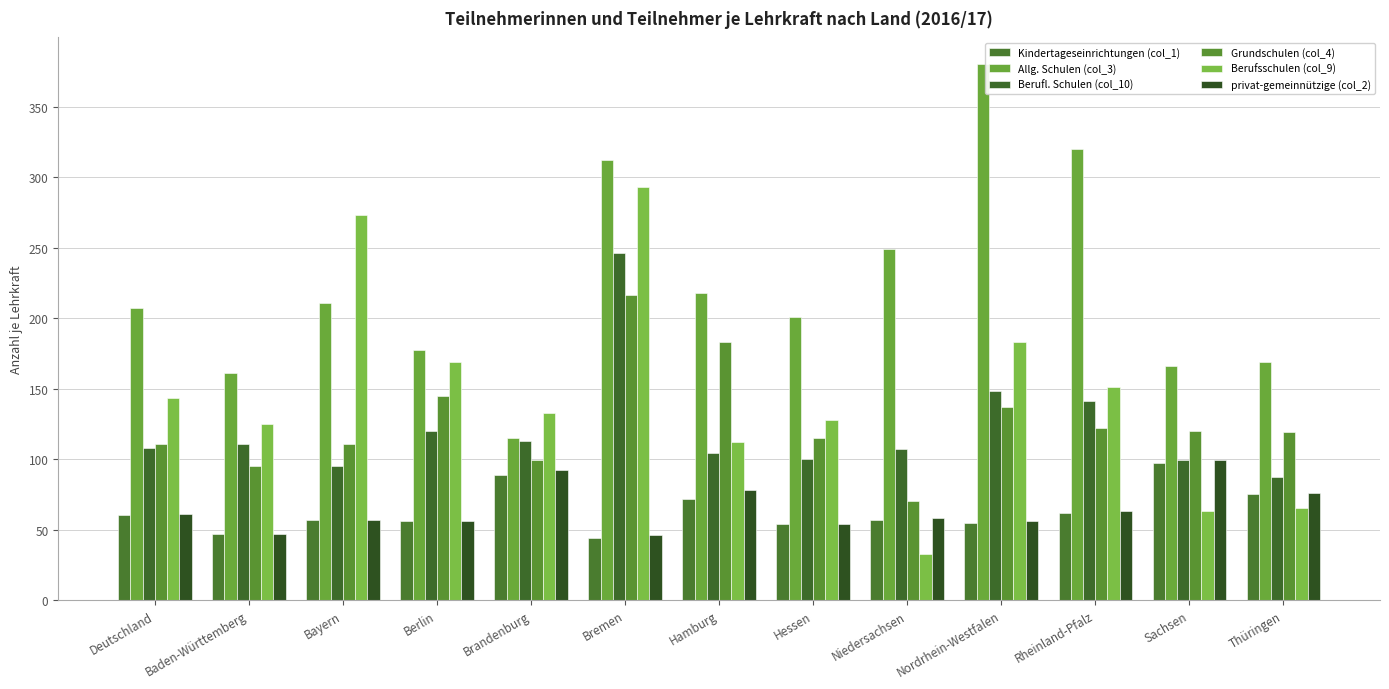

What is the value of the Grundschulen (col_4) bar at the 9th from the left?

70